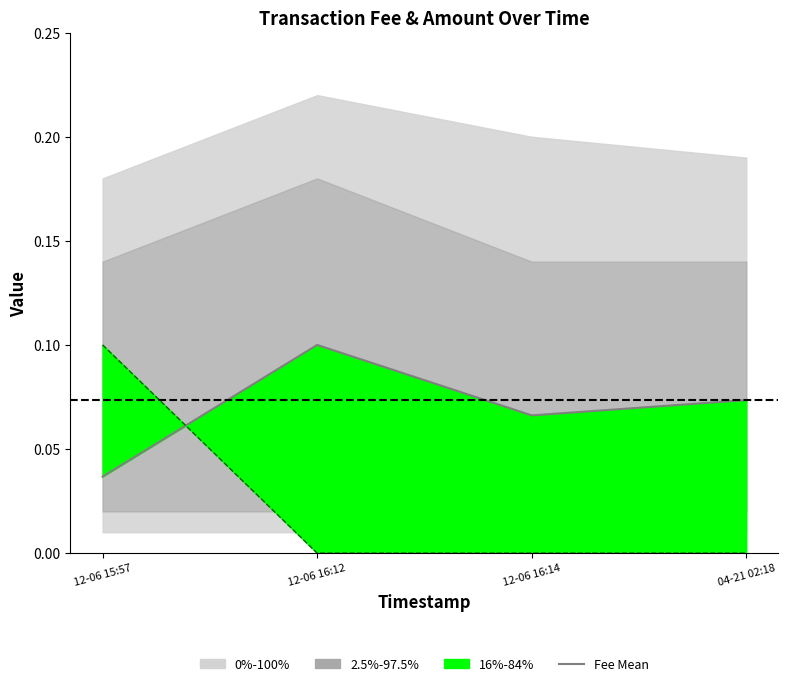

What is the maximum value for Amount?

0.1